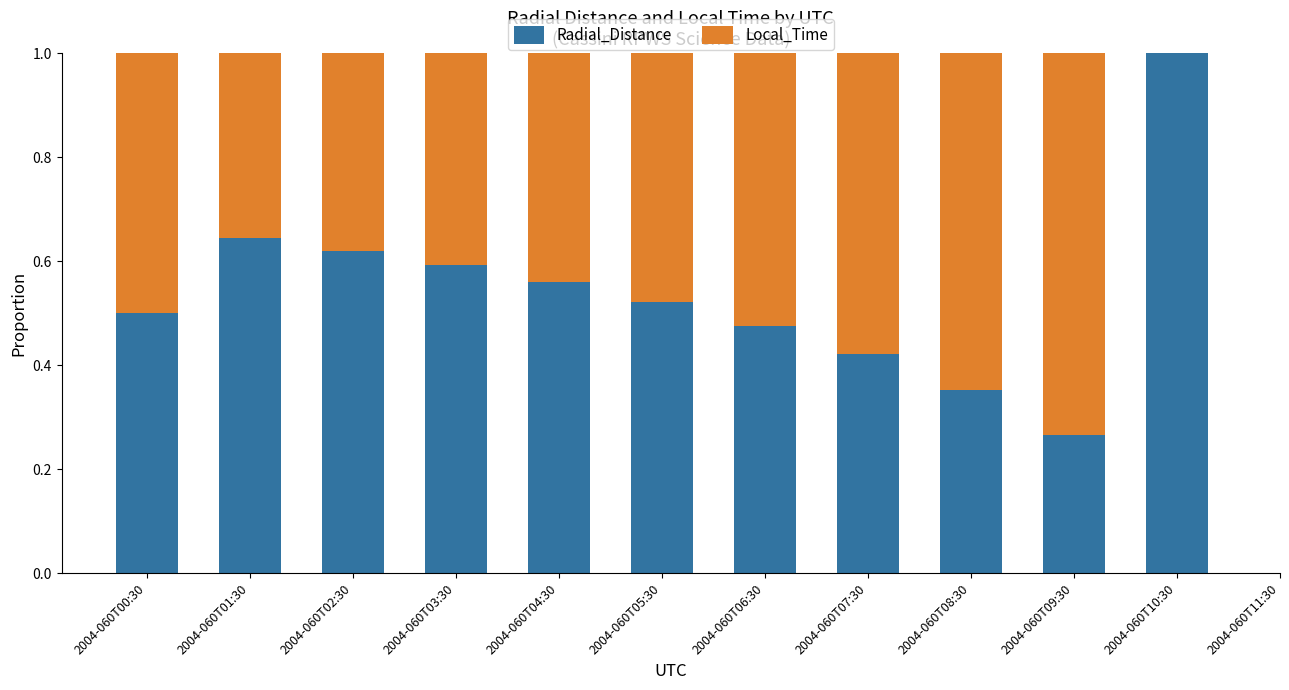

Count the Radial_Distance values in the range 0 to 1.

11